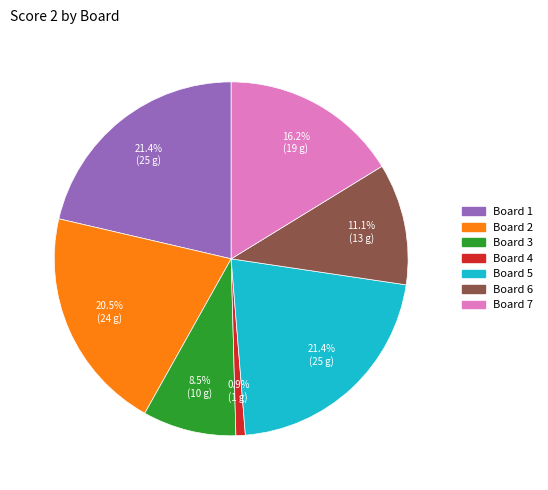

Is there any slice that represents more than half of the pie?

No